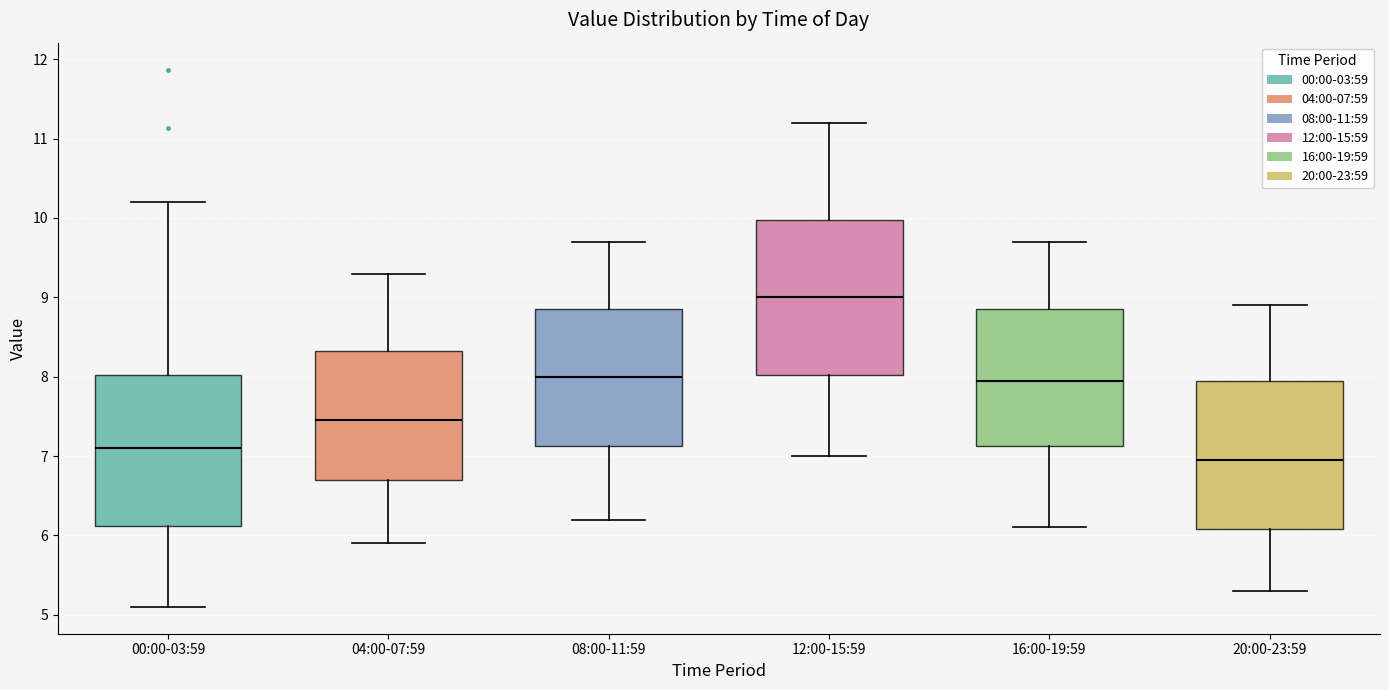

Which box's median line is the highest?

12:00-15:59